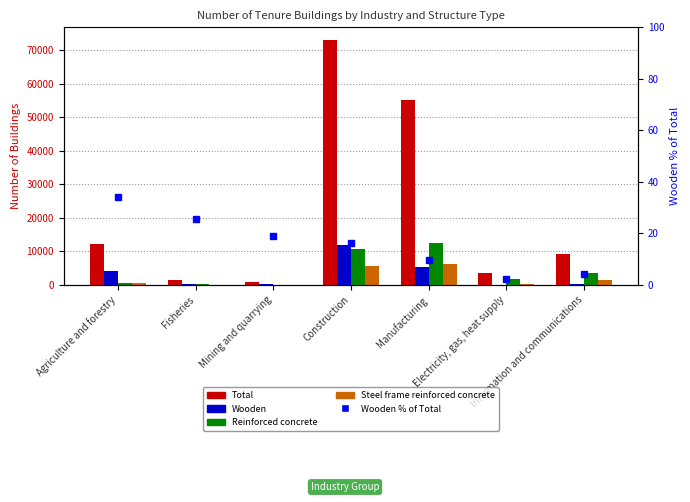

Between Electricity, gas, heat supply and Agriculture and forestry, which is larger?

Agriculture and forestry